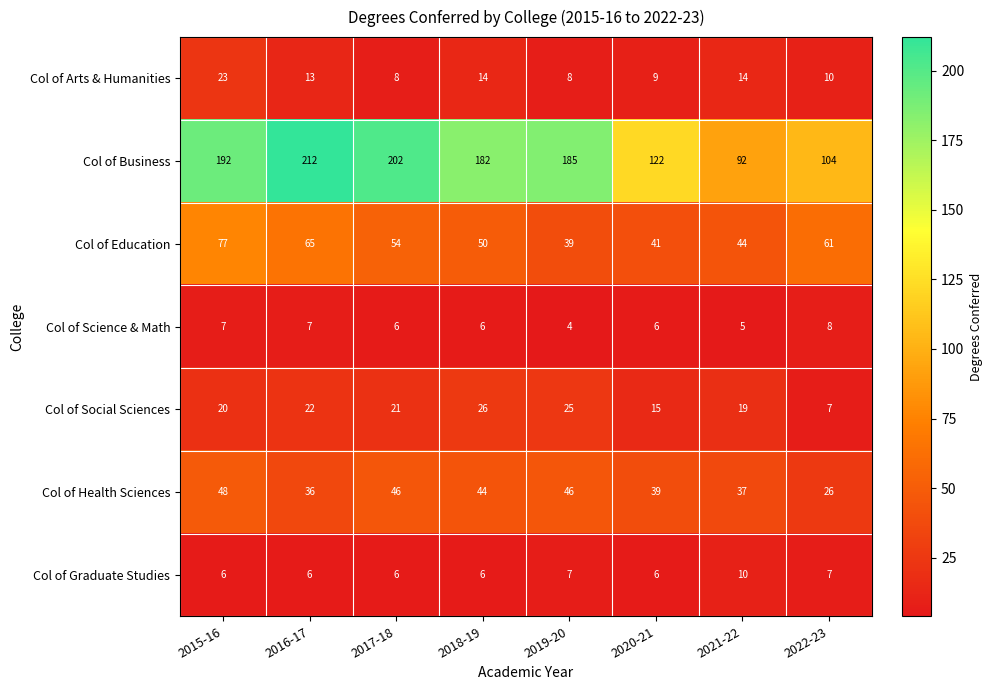

Where does the Col of Science & Math series first go above 6?

2015-16